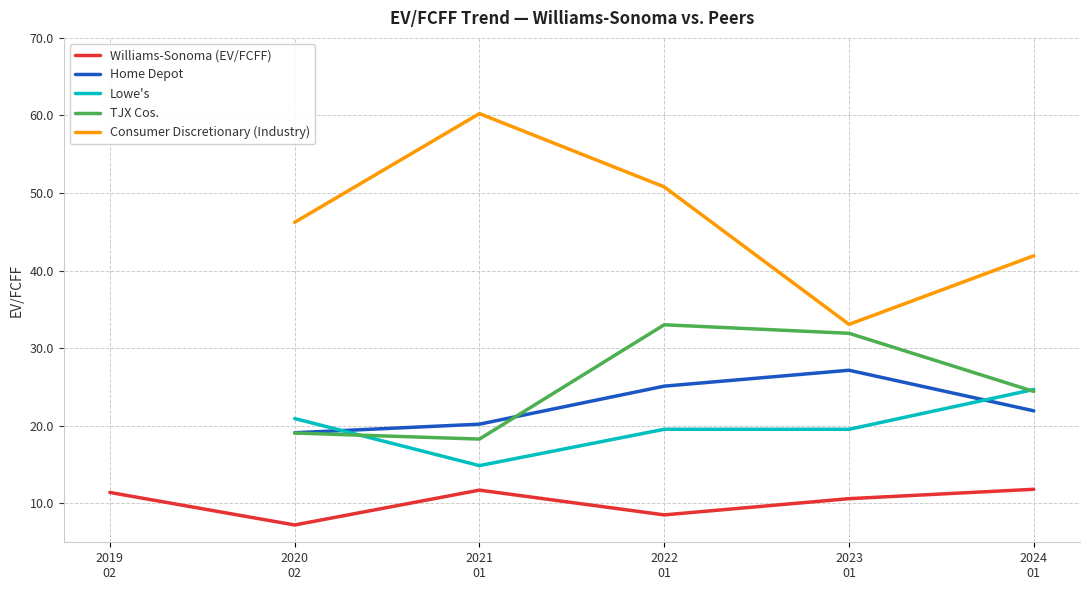

What is the spread (max minus min) of values at 2022
01?

42.3